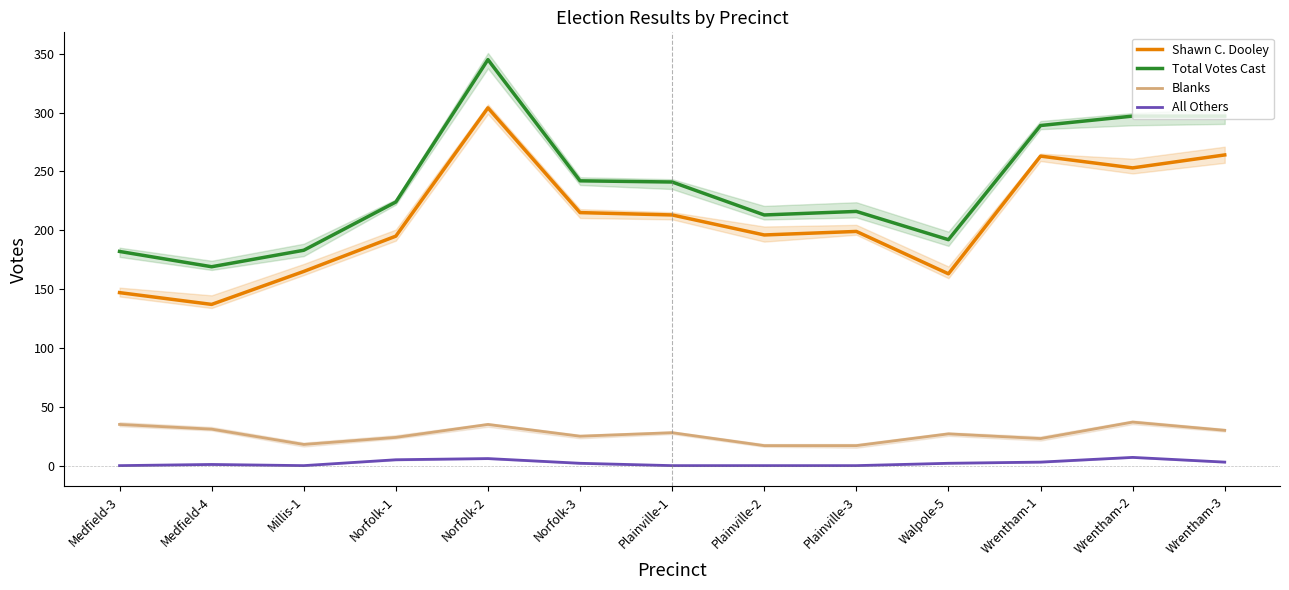

Reading right to left, extract all data points from this chart.

Shawn C. Dooley: 264	253	263	163	199	196	213	215	304	195	165	137	147
Total Votes Cast: 297	297	289	192	216	213	241	242	345	224	183	169	182
Blanks: 30	37	23	27	17	17	28	25	35	24	18	31	35
All Others: 3	7	3	2	0	0	0	2	6	5	0	1	0